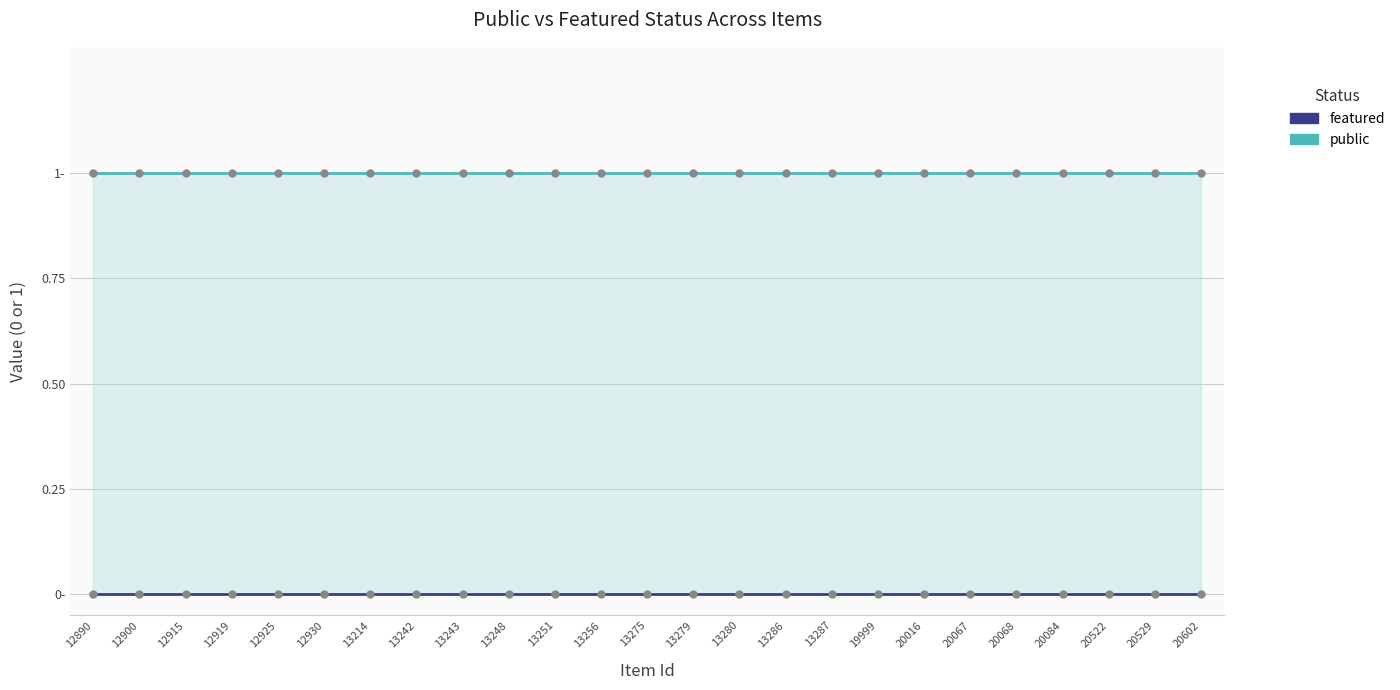

True or false: public and featured intersect in this chart.

False